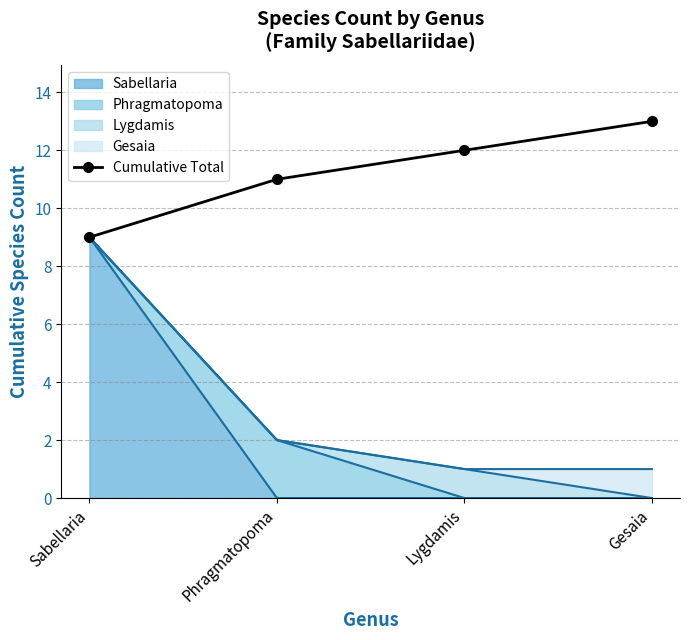

Is it true that the value at Gesaia is 3?

False